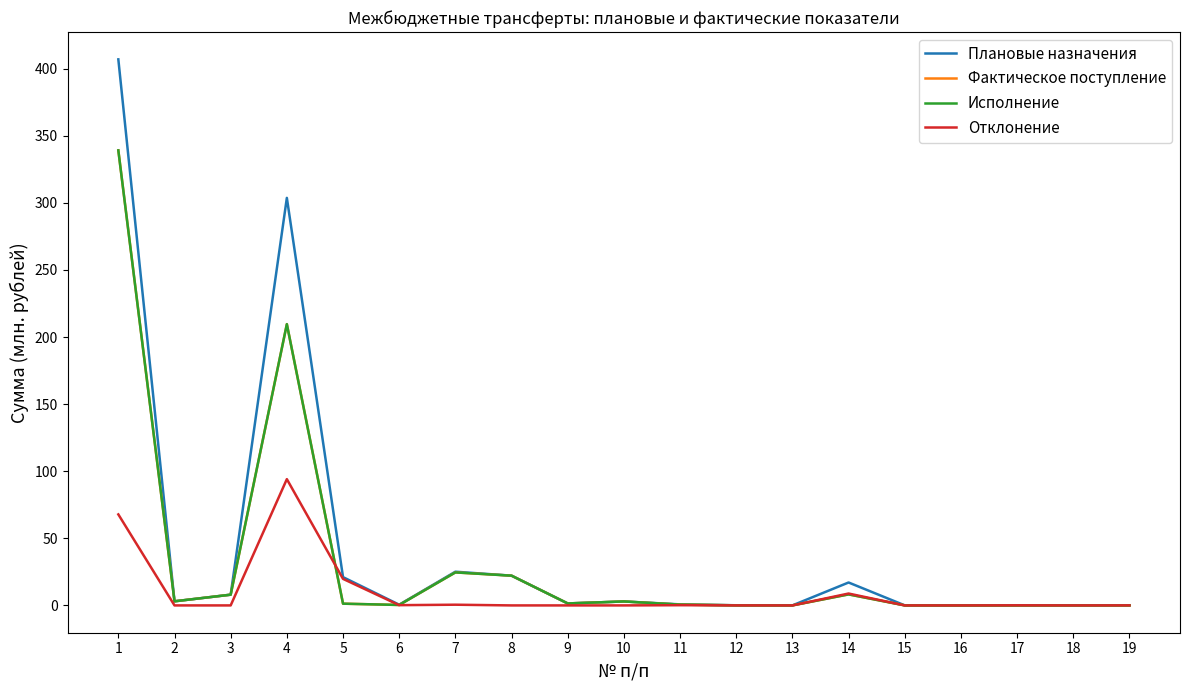

Which series has the widest spread of values?

Плановые назначения